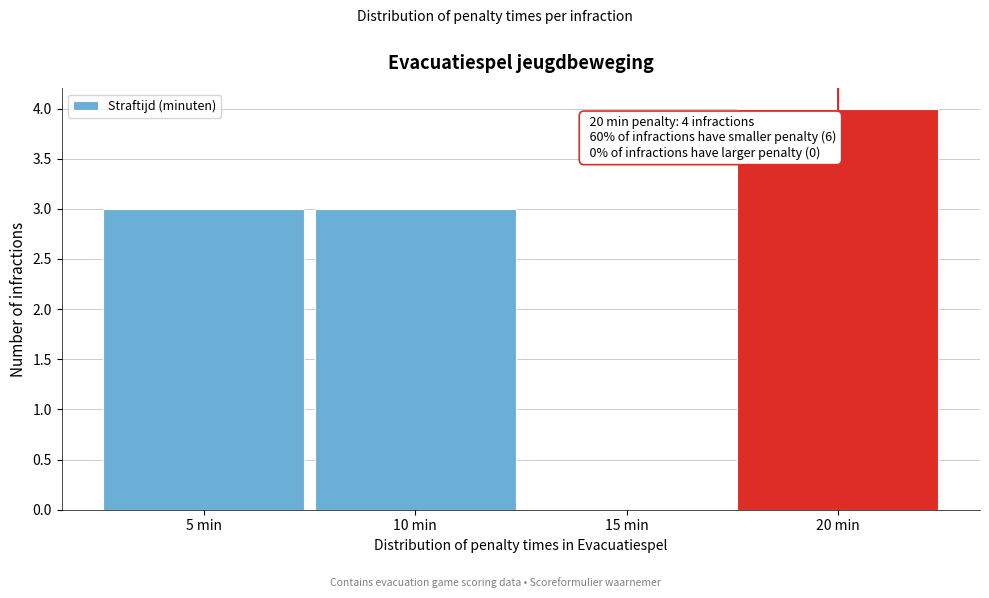

Reading left to right, transcribe all the data shown in this chart.

5 min=3	10 min=3	15 min=0	20 min=4